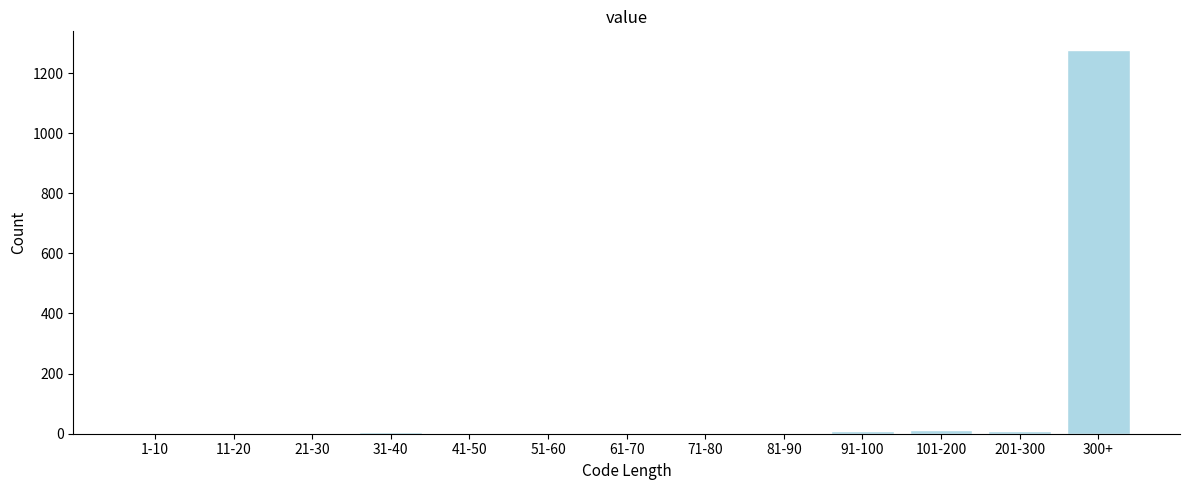

True or false: the data shows 1837 at 300+.

False